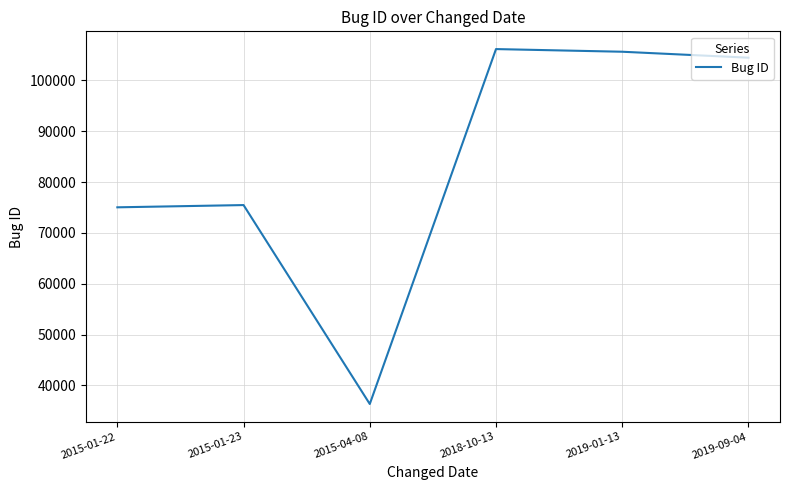

Where is the data nearest to the value 71243?

2015-01-22